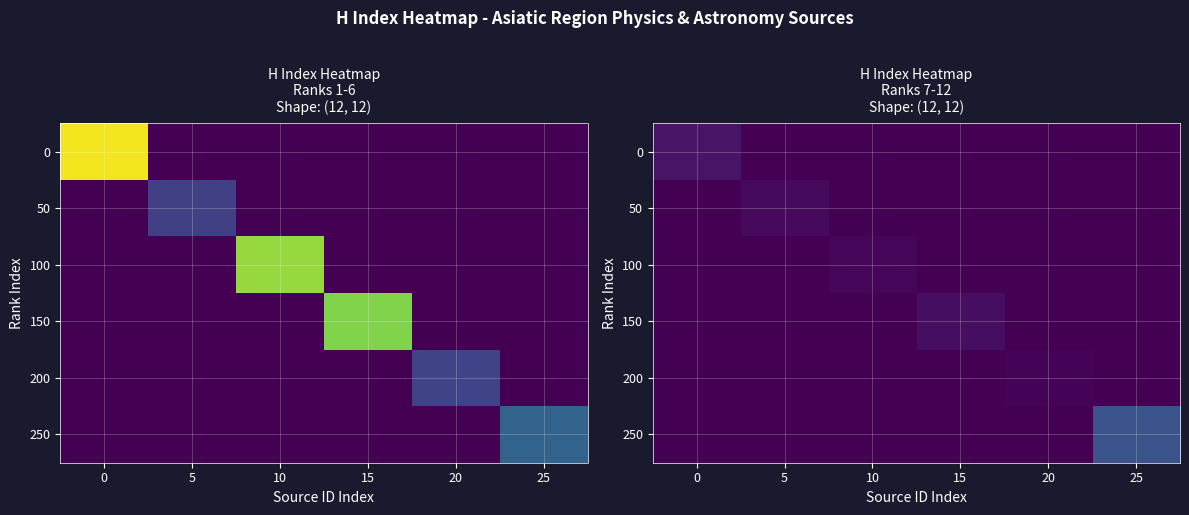

True or false: 150 has a value of 0 at 0.

True